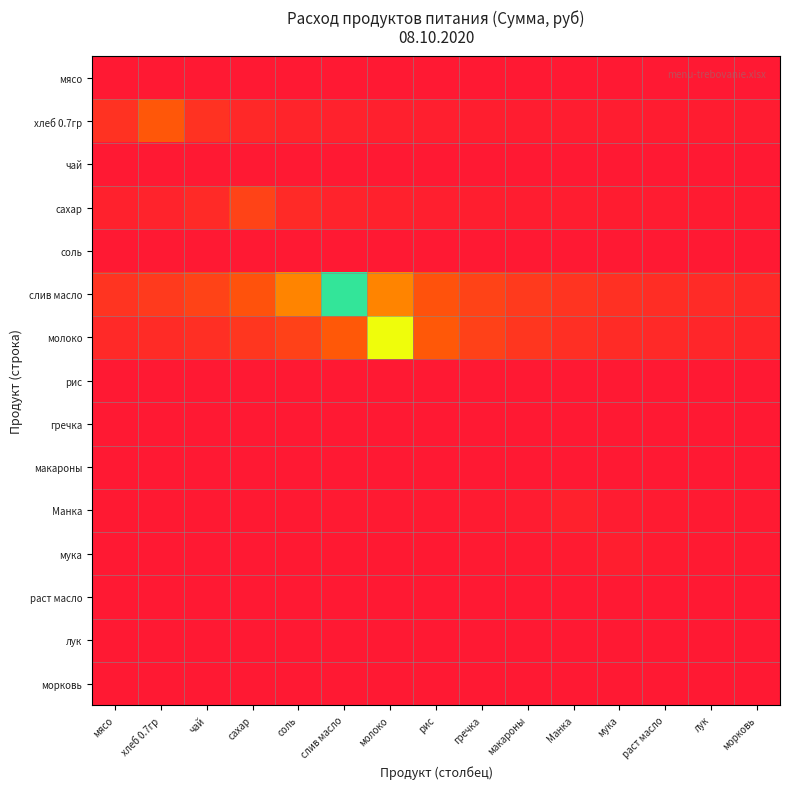

What is the spread (max minus min) of values at соль?

0.4